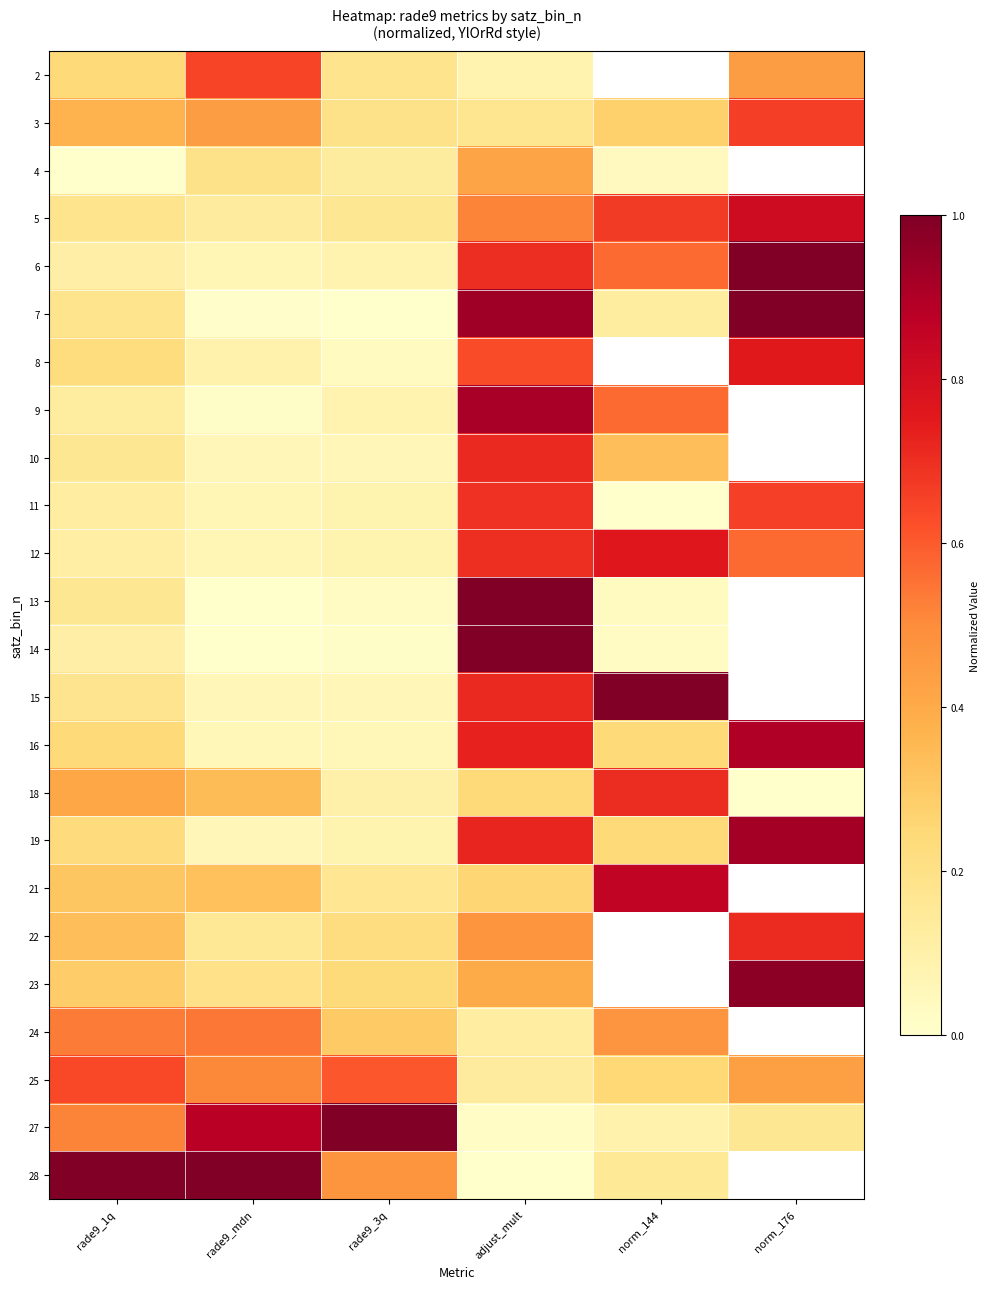

The value of 5 at adjust_mult is 0.5. True or false?

True